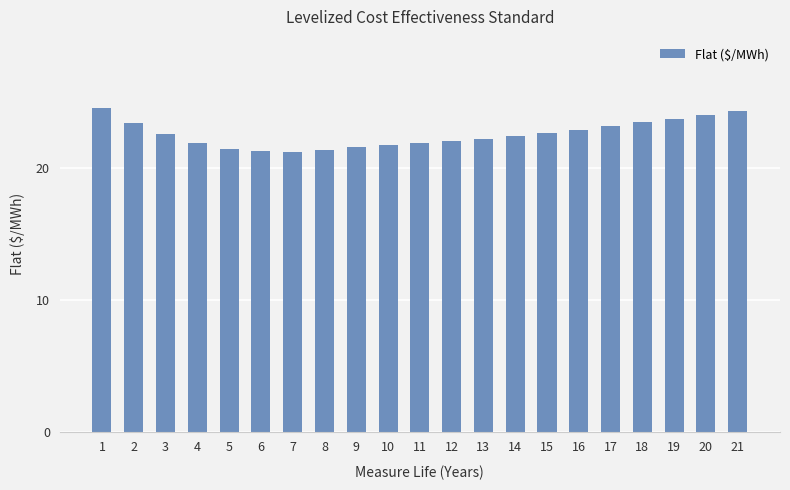

What is the value of the 19th bar from the left?

23.8